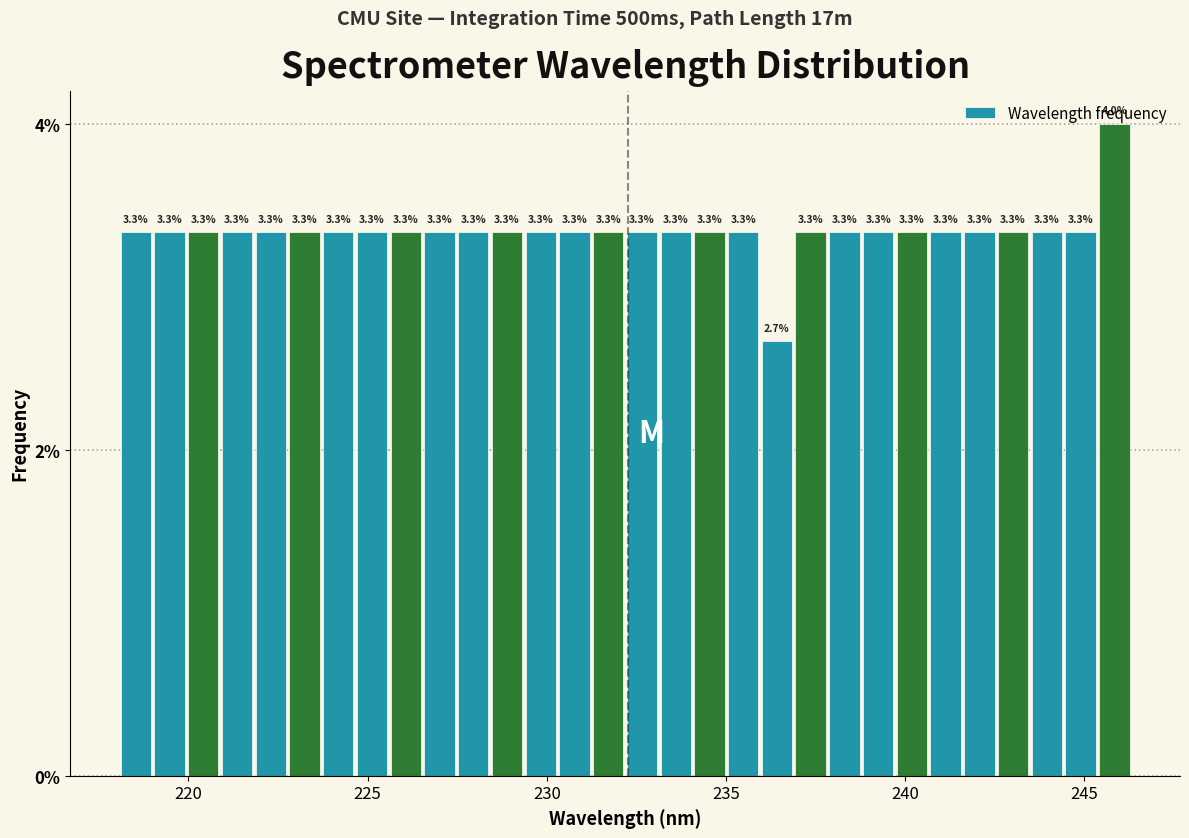

Read against the x-axis, roughly where is the centre of the tallest bar?

246.0